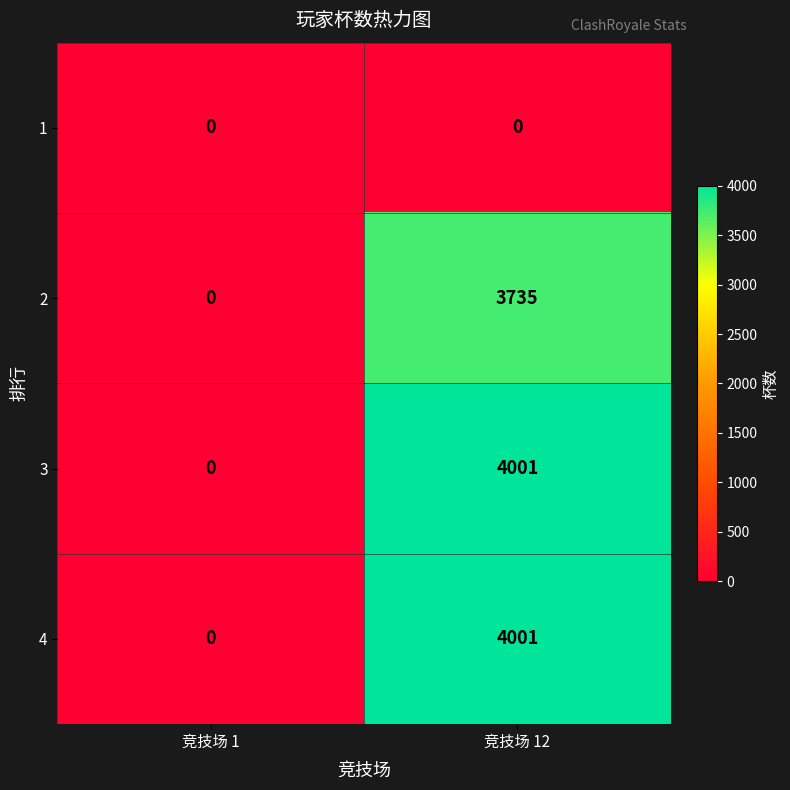

The 2 series shows 3735 at 竞技场 12. True or false?

True